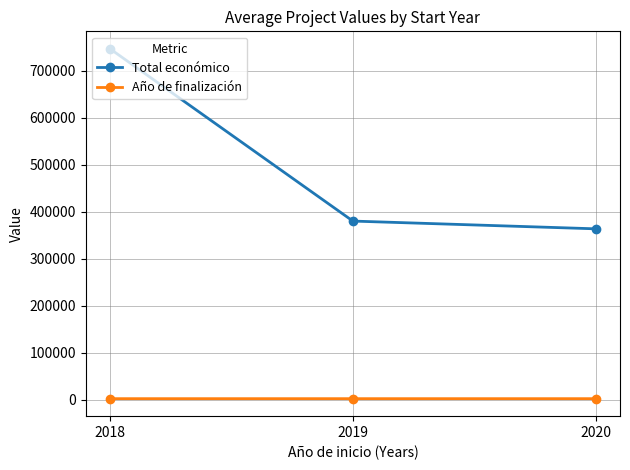

What is the maximum value for Total económico?

746439